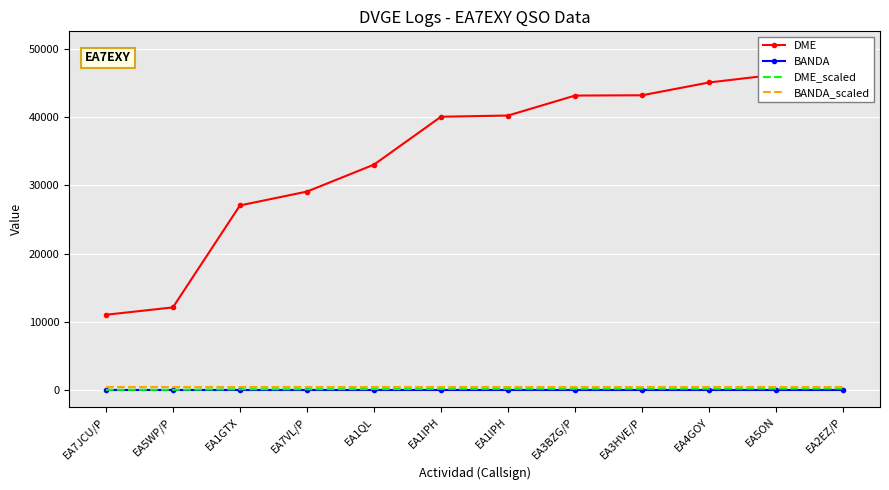

Is the value of BANDA_scaled at EA2EZ/P greater than the value of BANDA at EA1GTX?

Yes